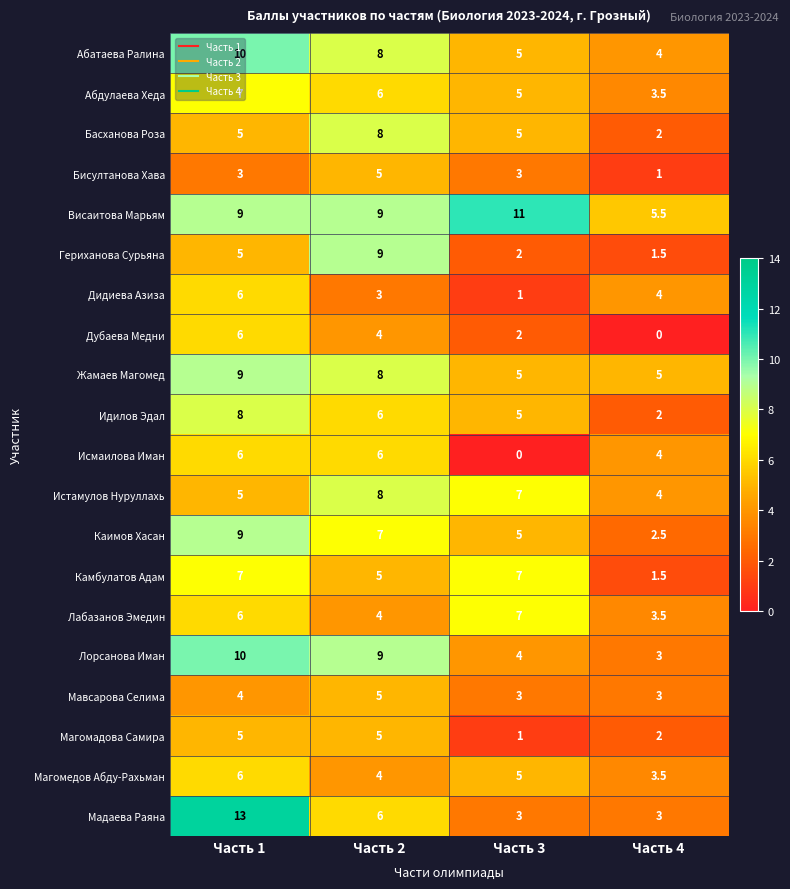

At how many categories does at least one series exceed 3?

4